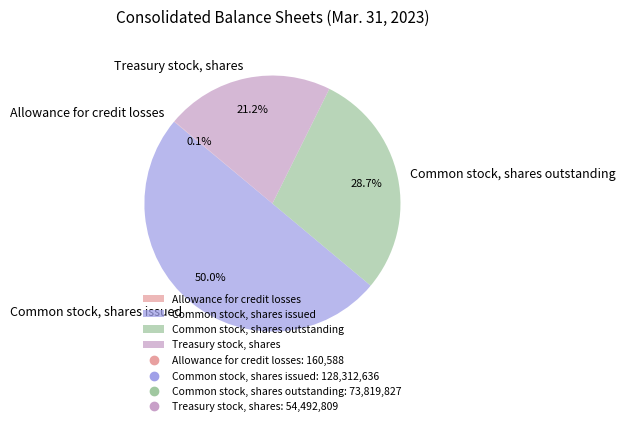

What percentage is the Common stock, shares outstanding slice, to the nearest percent?

29%